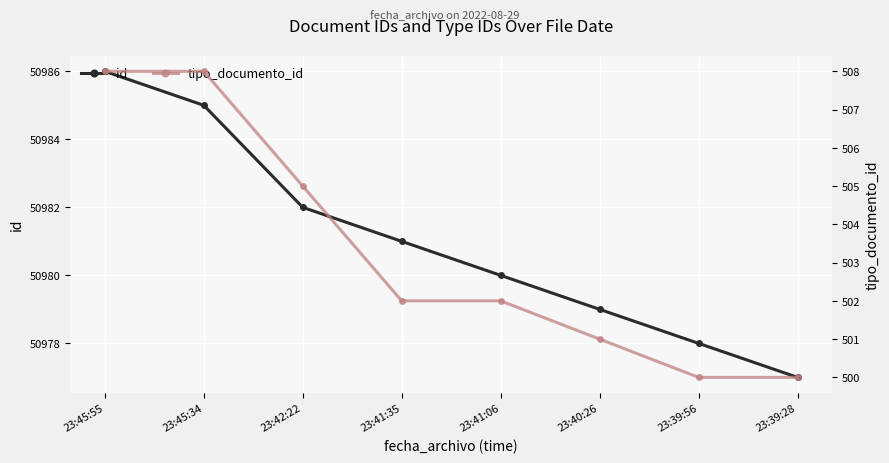

What is the difference between the highest and lowest values at 23:40:26?

50478